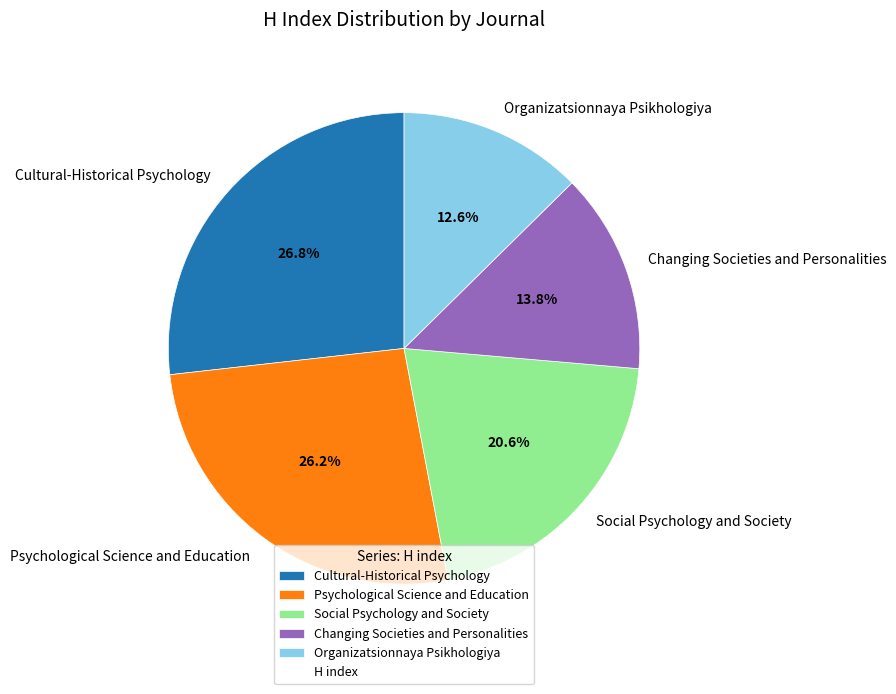

To the nearest percent, what is the difference between the largest and smallest slice percentages?

14%